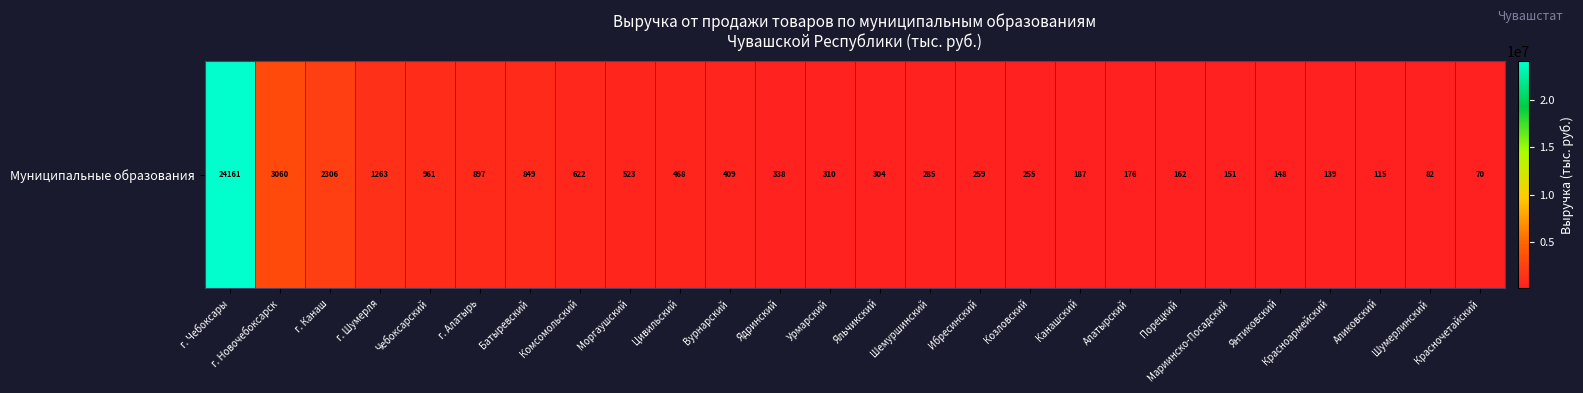

Which label corresponds to the smallest value in the chart?

Красночетайский